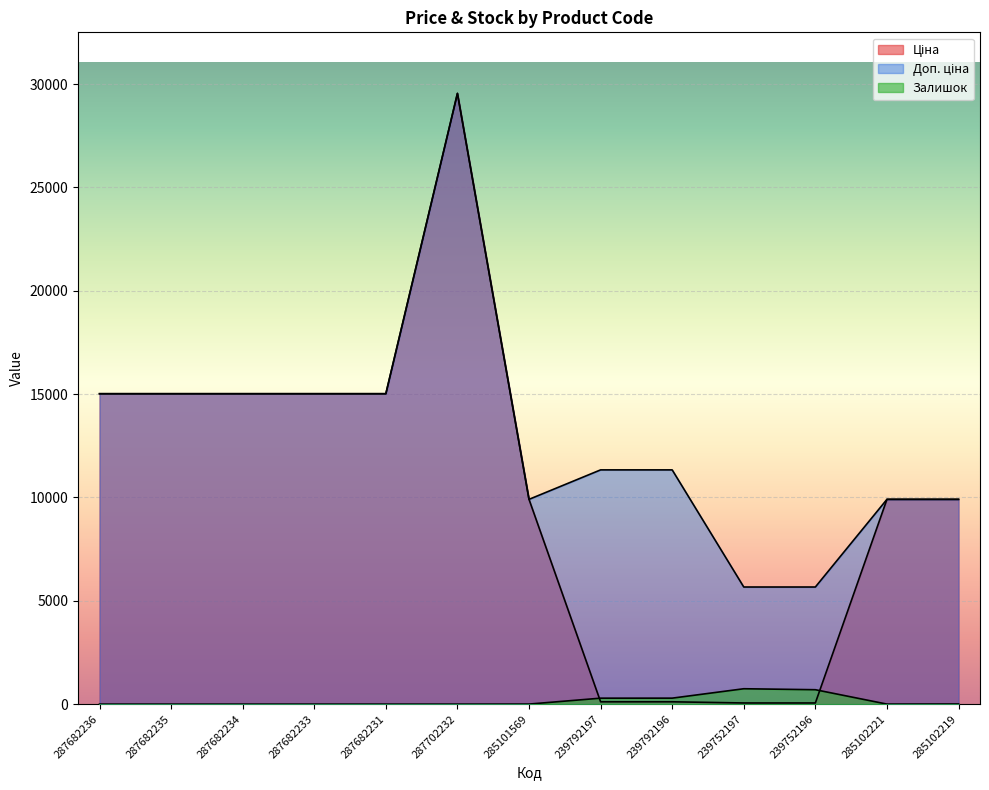

List the series in order of their peak value, lowest first.

Залишок, Ціна, Доп. ціна